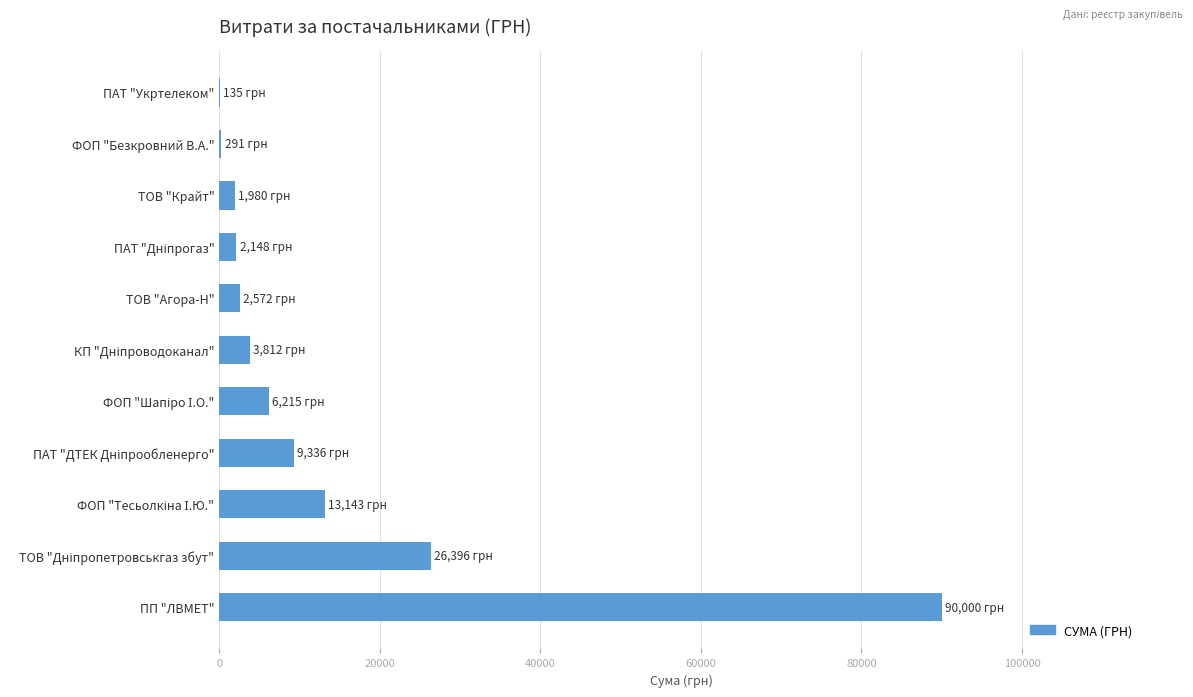

What is the greatest value displayed?

90000.0